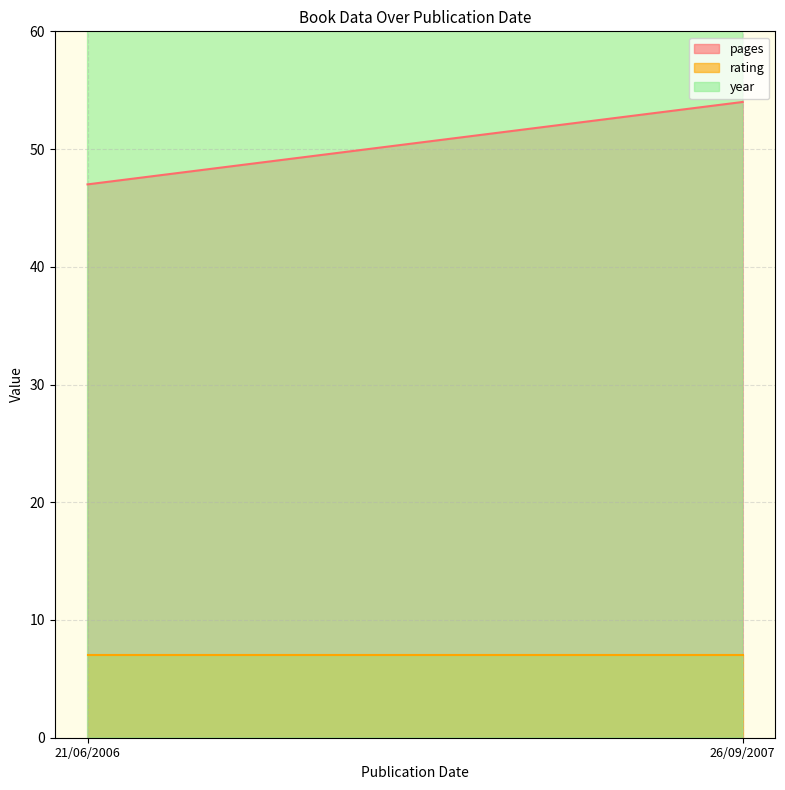

What is the minimum value for pages?

47